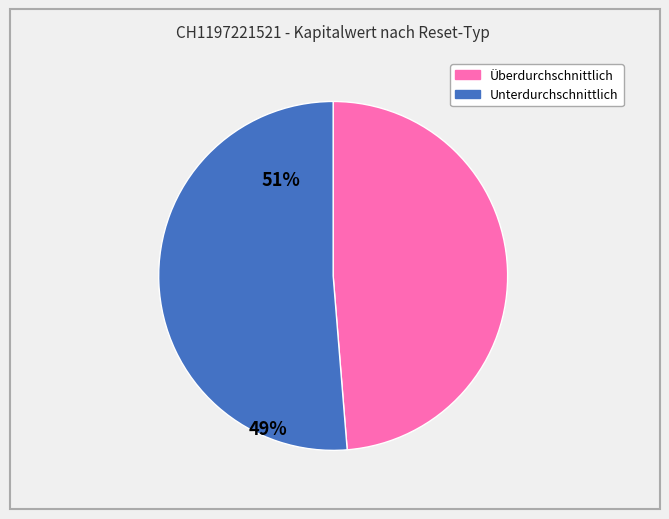

Is there any slice that represents more than half of the pie?

Yes